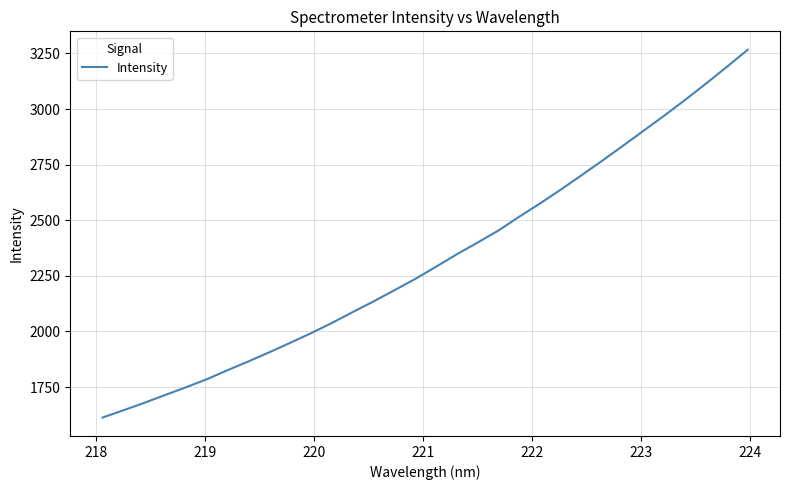

What is the difference between the maximum and minimum values?

1653.7